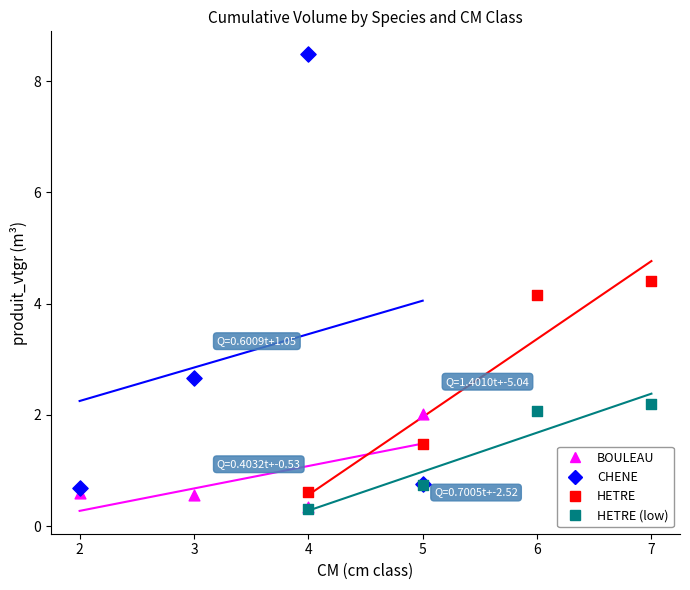

Which series contains the highest Y value?

CHENE